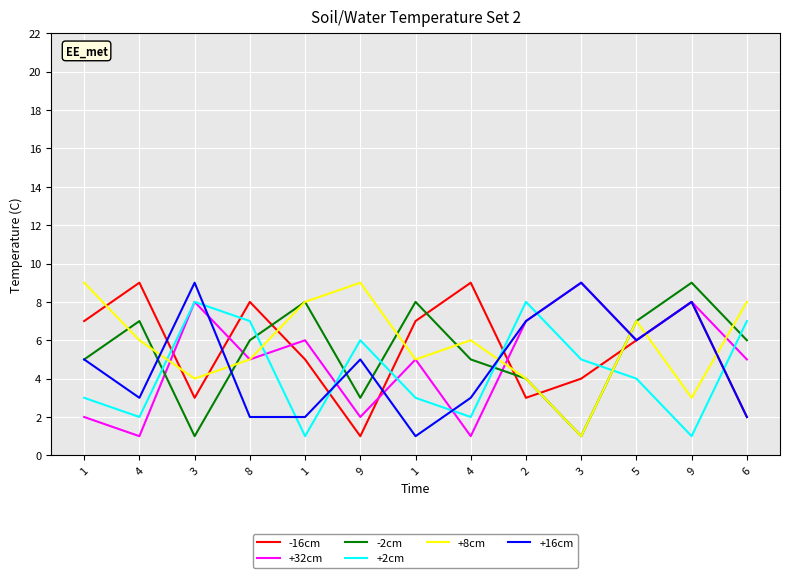

What is the sum of all +2cm values?

57